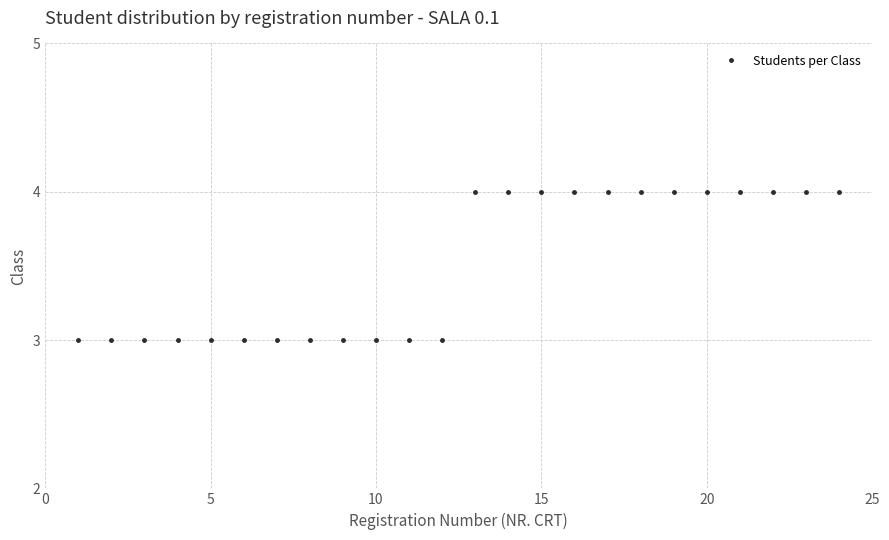

What is the difference between the maximum and minimum values?

1